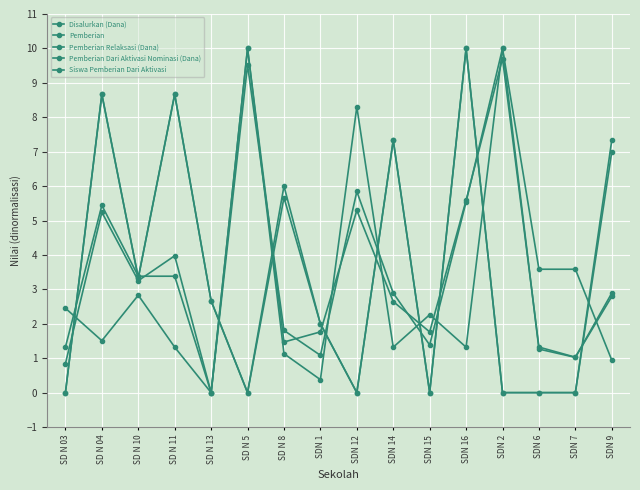

How many values in the Pemberian series exceed 2?

9